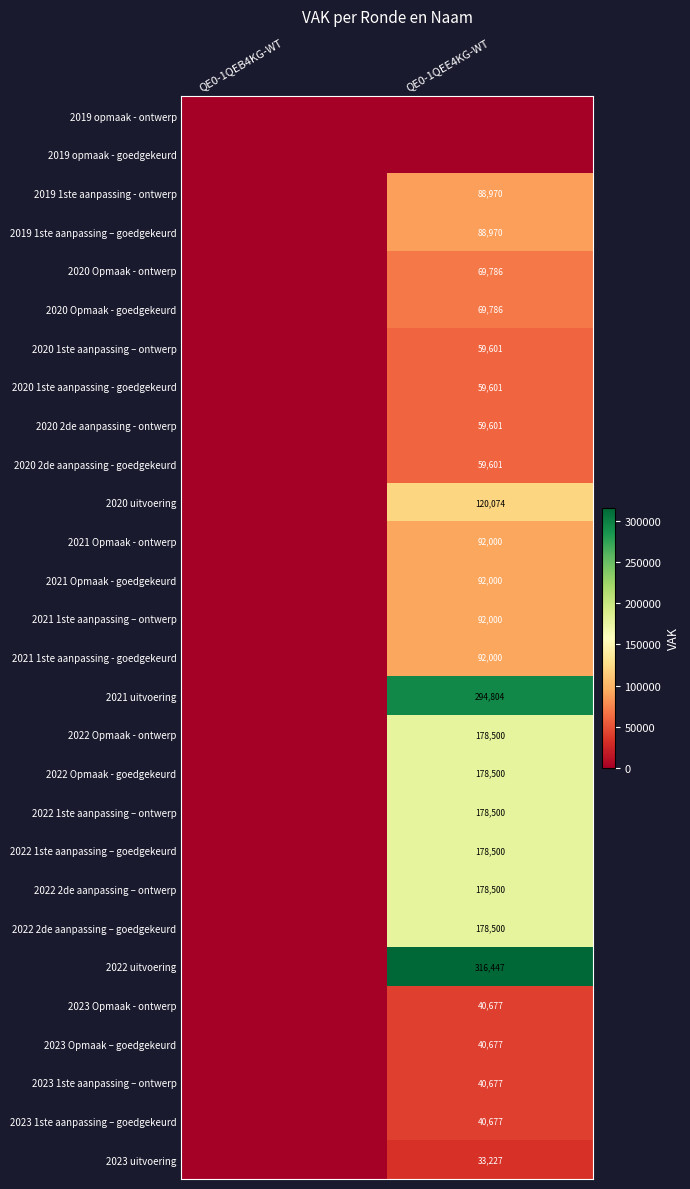

Is it true that 2019 1ste aanpassing - ontwerp equals 88970 at QE0-1QEE4KG-WT?

True